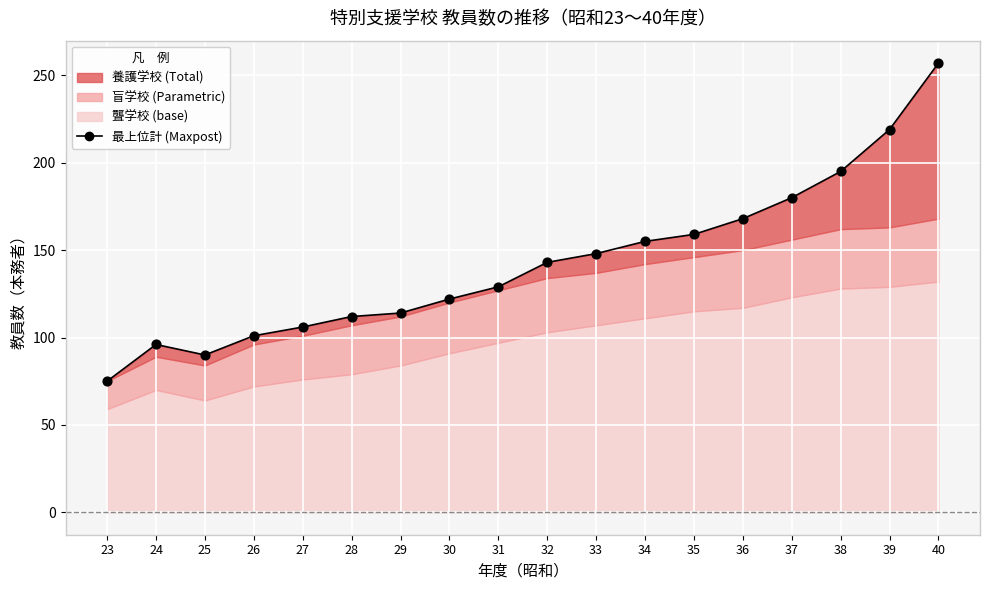

Which has a higher value, 35 or 24?

35